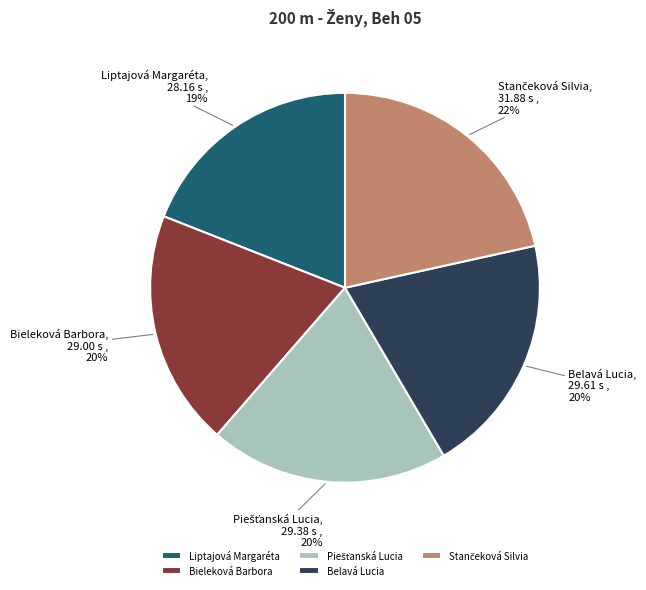

Which slice is the smallest?

Liptajová Margaréta